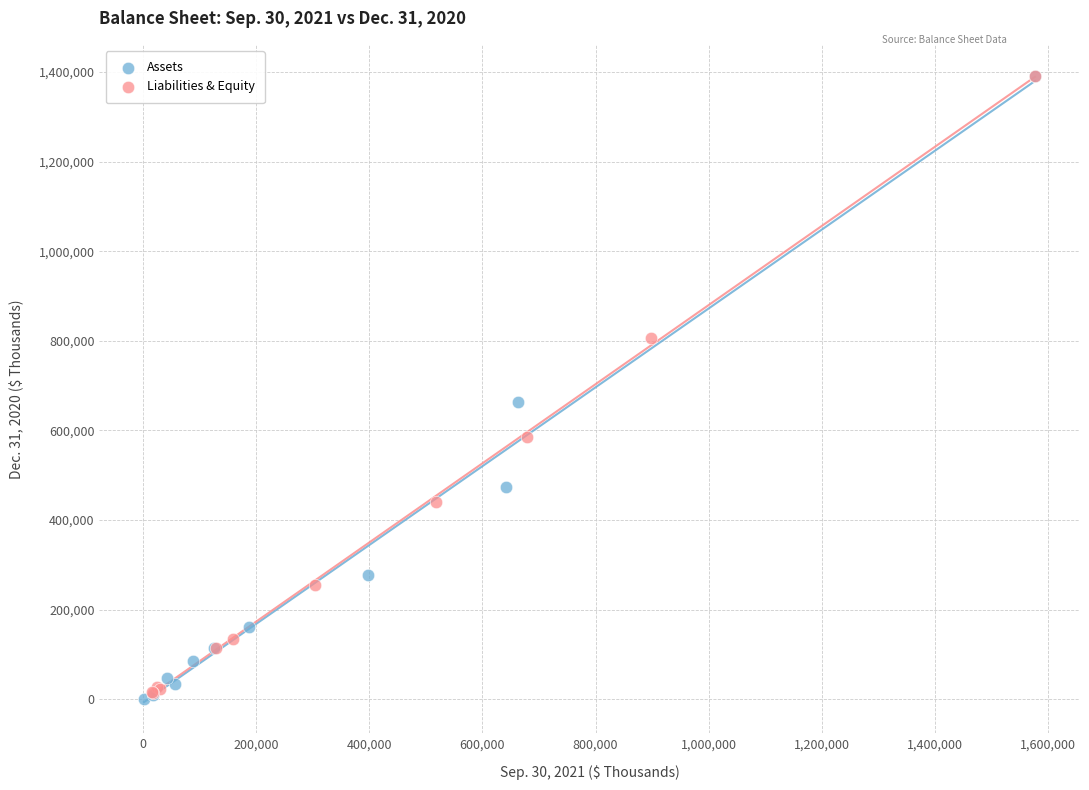

What are all the series names shown in the legend?

Assets, Liabilities & Equity